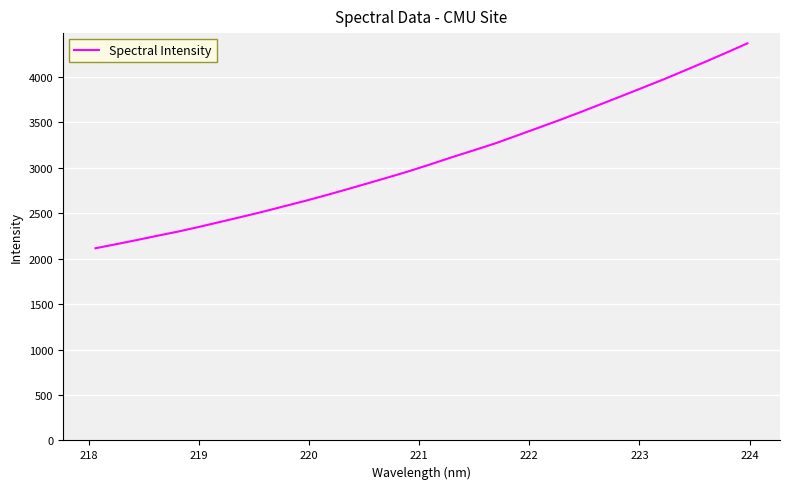

What is the smallest value displayed?

2113.4